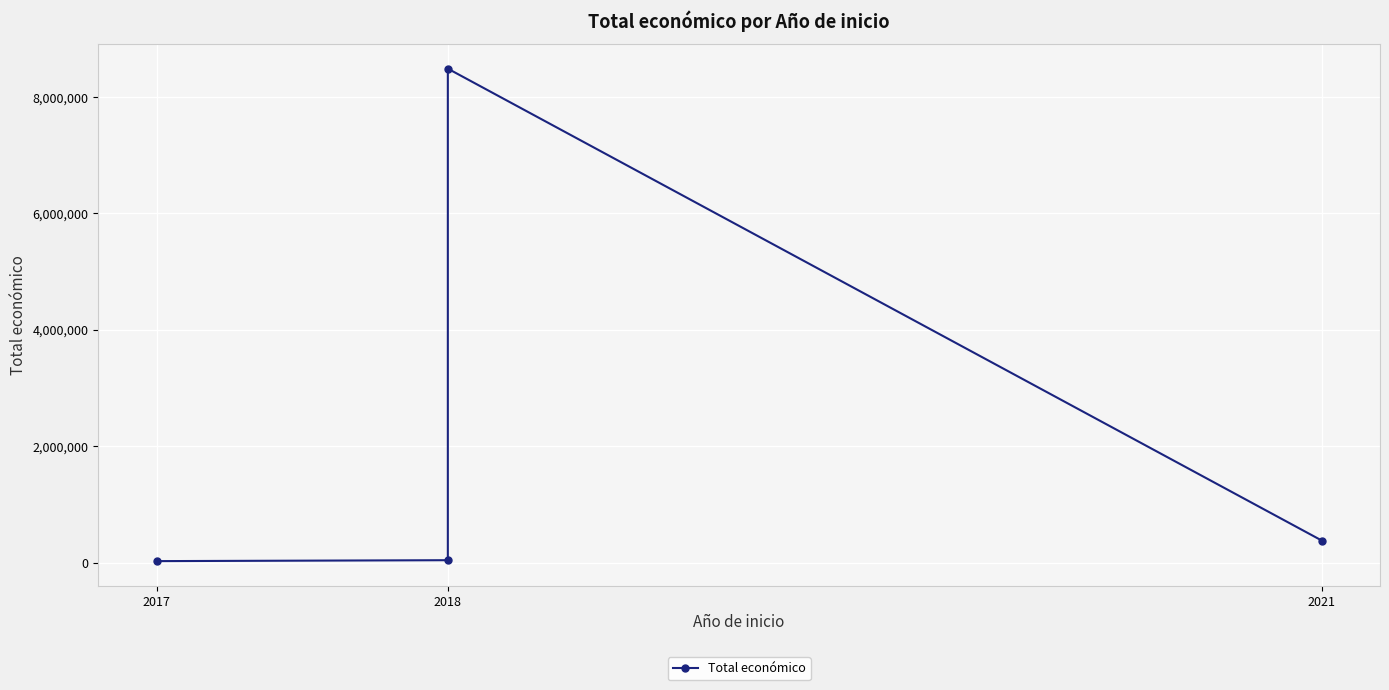

What is the approximate value at 2018?

42845